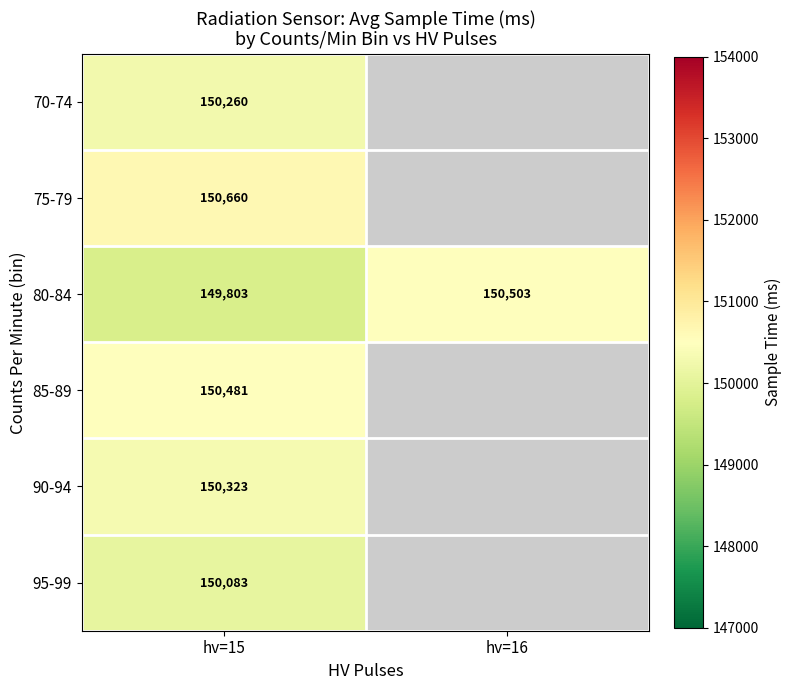

What is the difference between the highest and lowest values at hv=15?

857